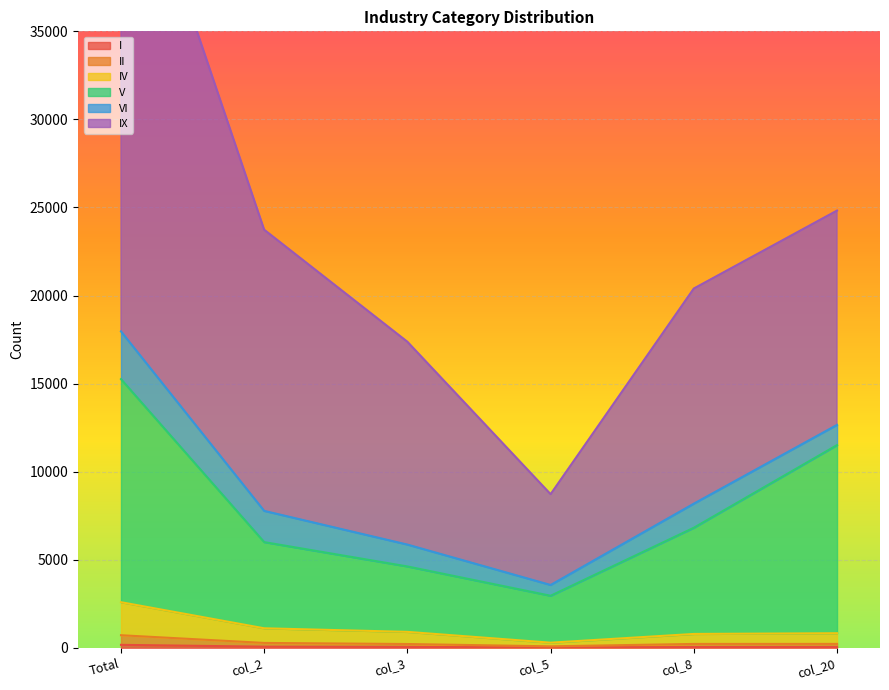

Which series has the largest range (max minus min)?

IX